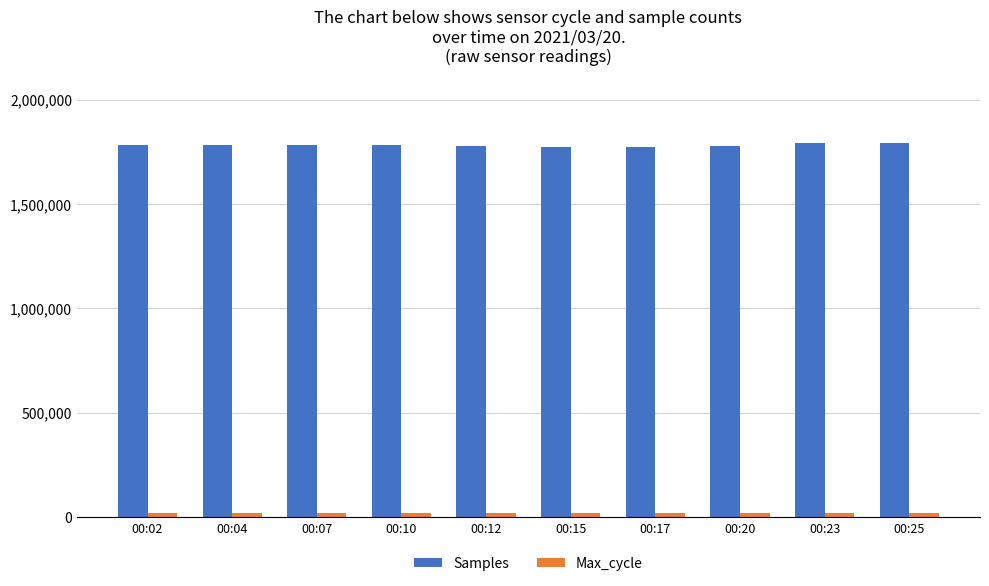

What is the highest value of the Max_cycle series?

21787